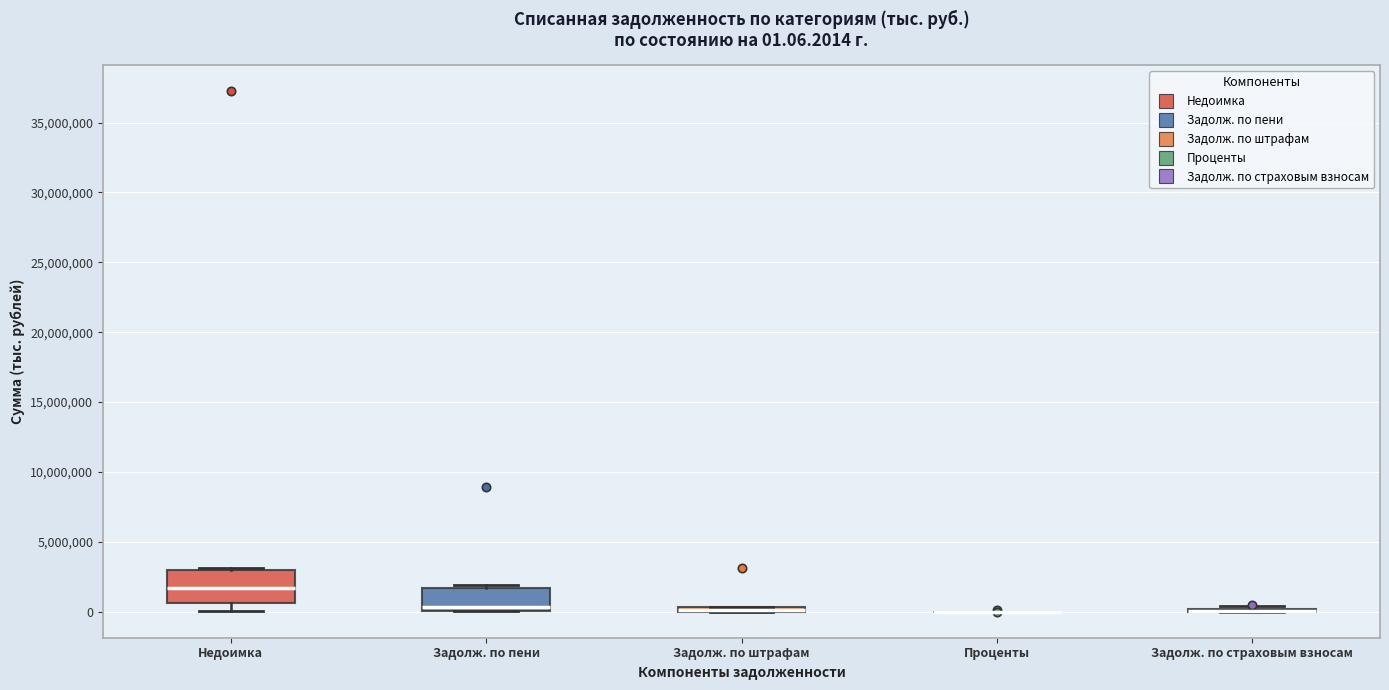

Which box is the tallest, from its lower edge to its upper edge?

Недоимка